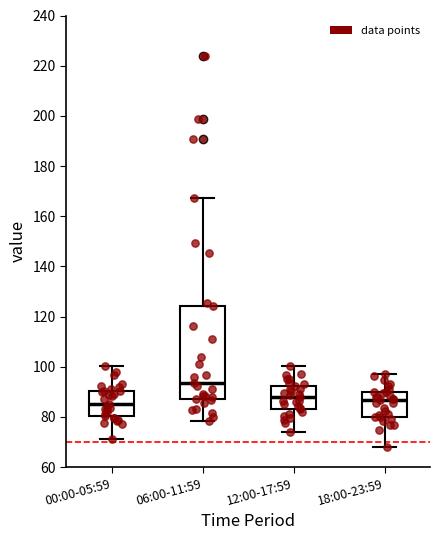

Which box is the tallest, from its lower edge to its upper edge?

06:00-11:59